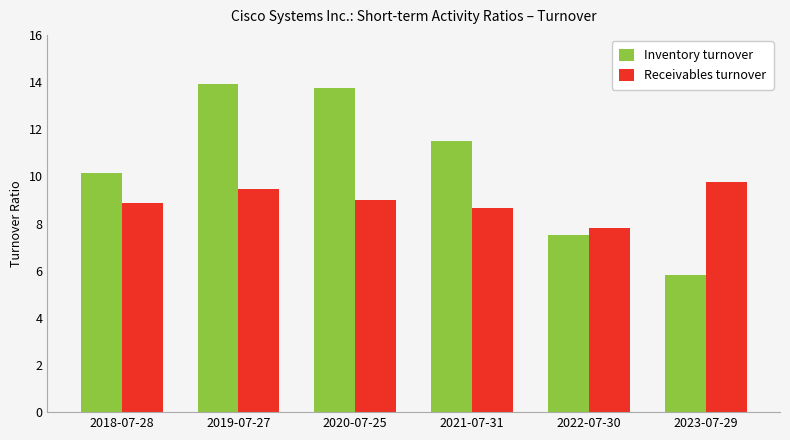

Is it true that Inventory turnover equals 11.5 at 2021-07-31?

True